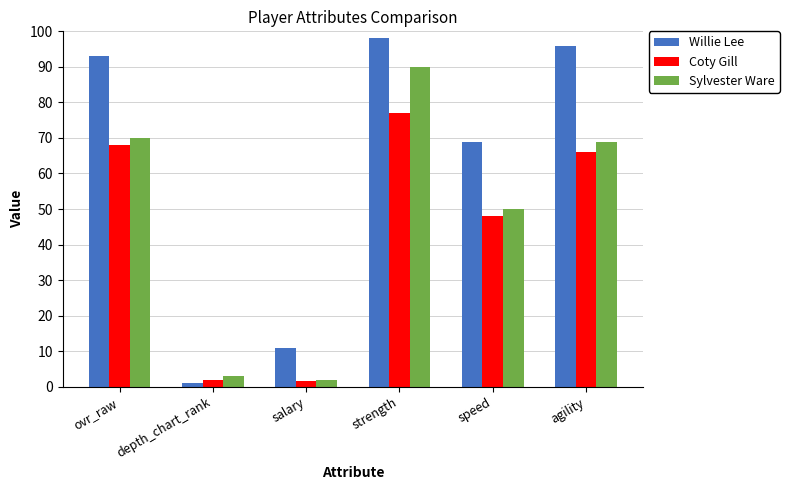

Is the value of Willie Lee at speed greater than the value of Coty Gill at salary?

Yes